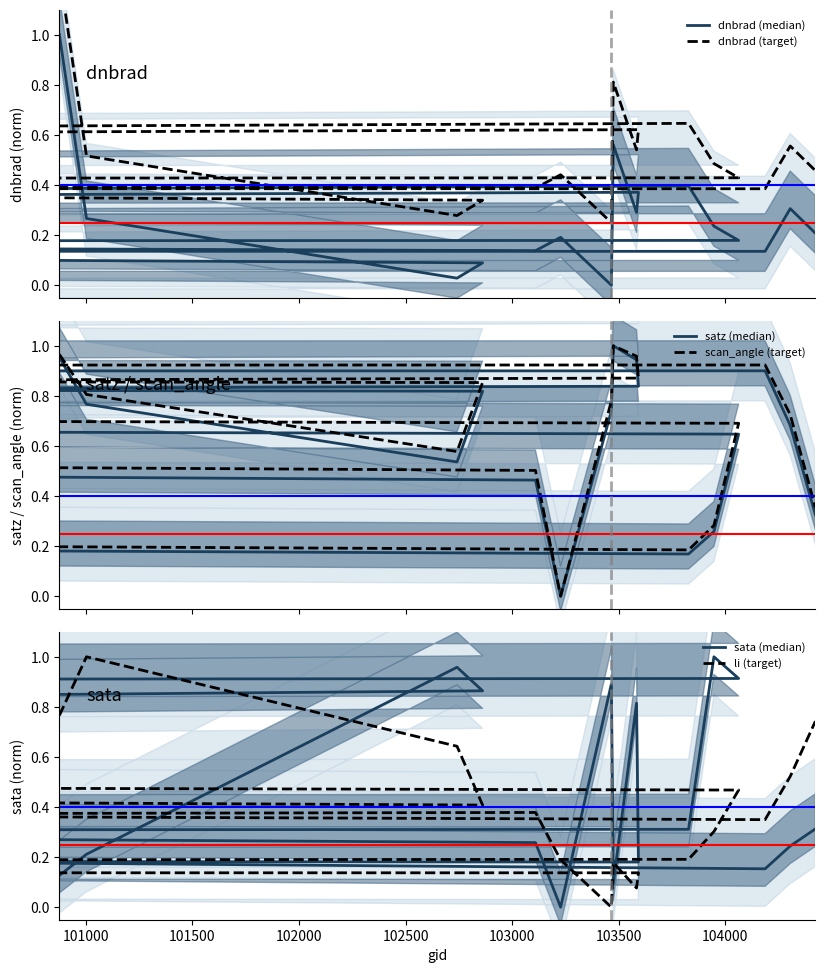

What is the total value across all series at 104000?

0.8